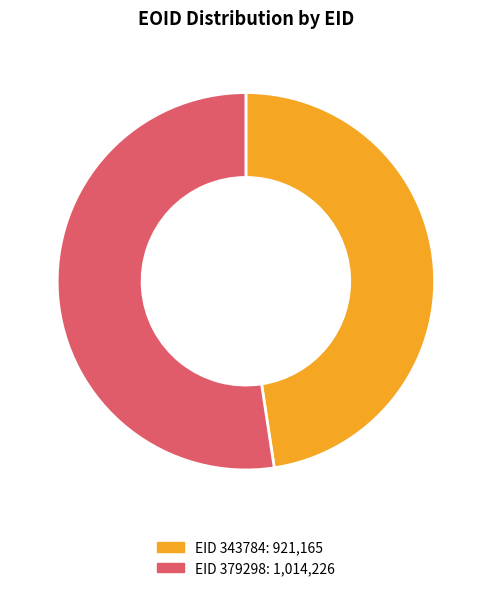

Is there a majority slice in this chart?

Yes